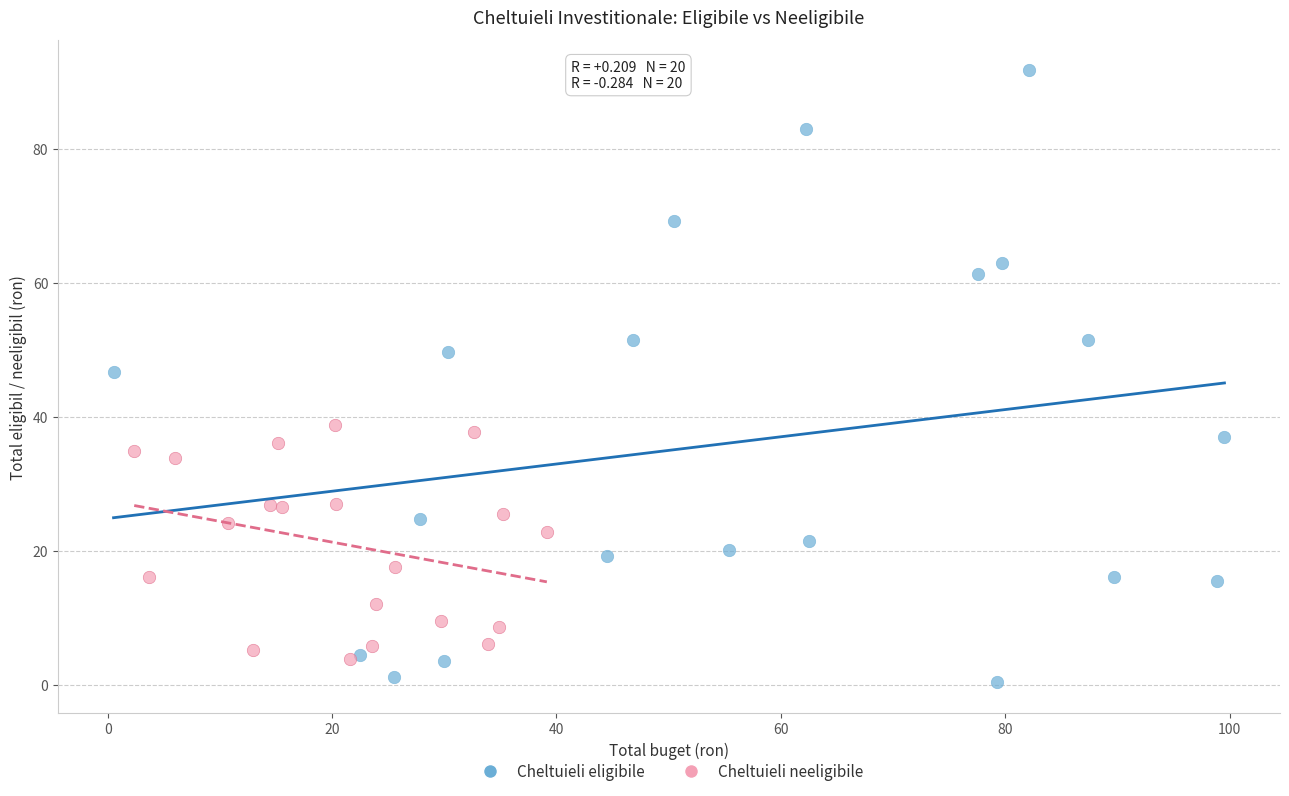

Which series has the widest spread of Y values?

Cheltuieli eligibile